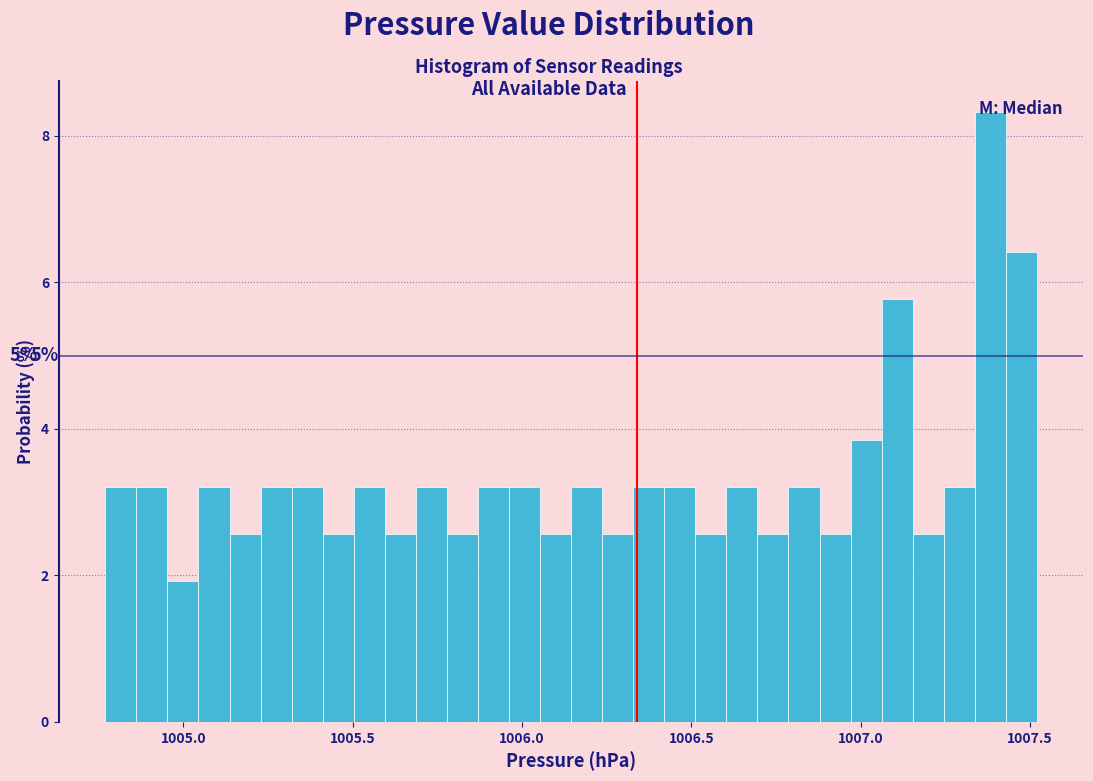

Read against the x-axis, roughly where is the centre of the tallest bar?

1007.40